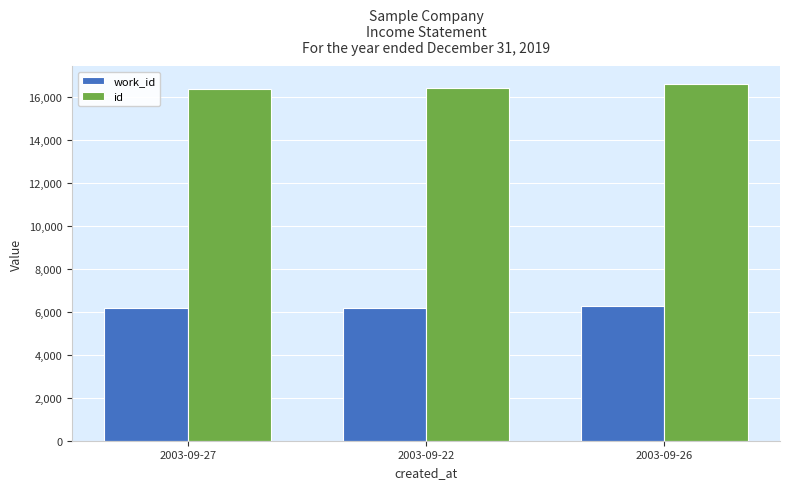

What are all the series names shown in the legend?

work_id, id